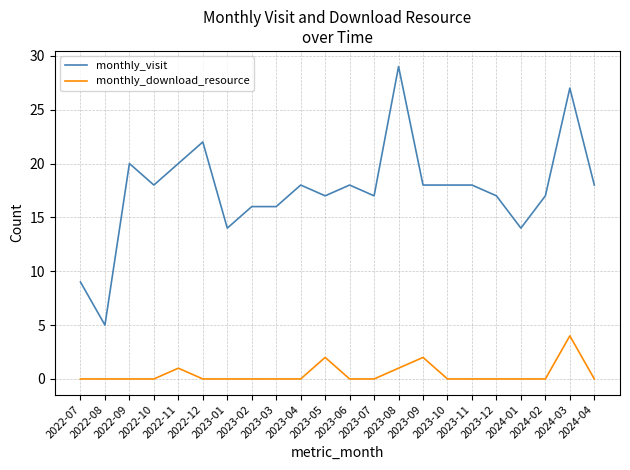

Reading left to right, list all the values displayed in this chart.

monthly_visit: 9	5	20	18	20	22	14	16	16	18	17	18	17	29	18	18	18	17	14	17	27	18
monthly_download_resource: 0	0	0	0	1	0	0	0	0	0	2	0	0	1	2	0	0	0	0	0	4	0